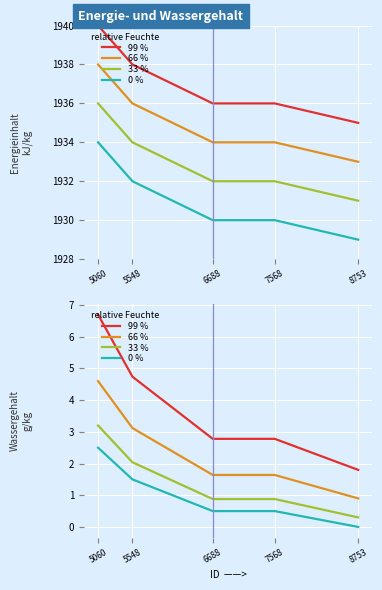

Rank the series by their average value, from highest to lowest.

99 %, 66 %, 33 %, 0 %